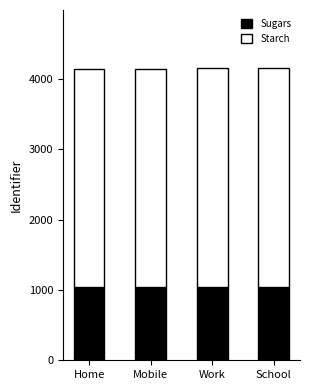

Does the chart contain any negative values?

No